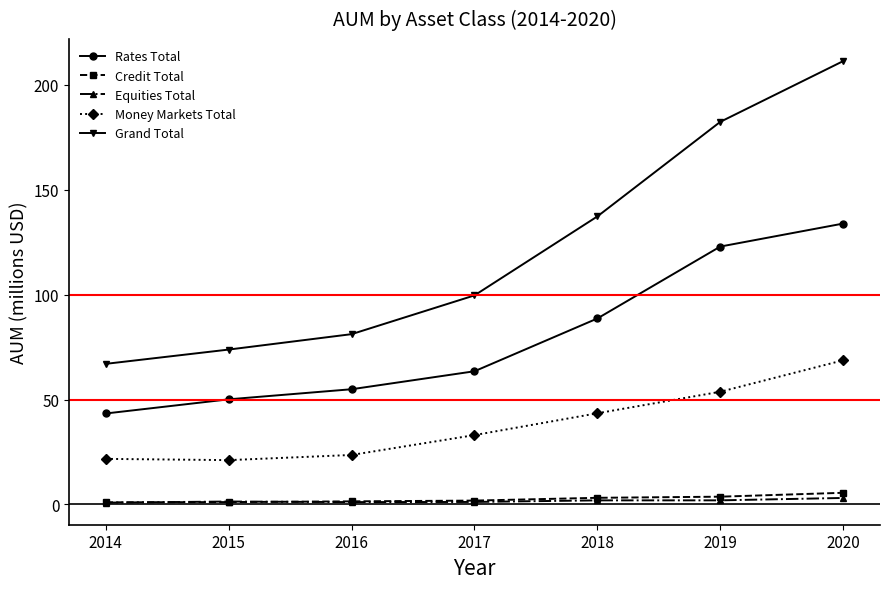

What is the value of the Money Markets Total point at the 1st from the left?

21.7